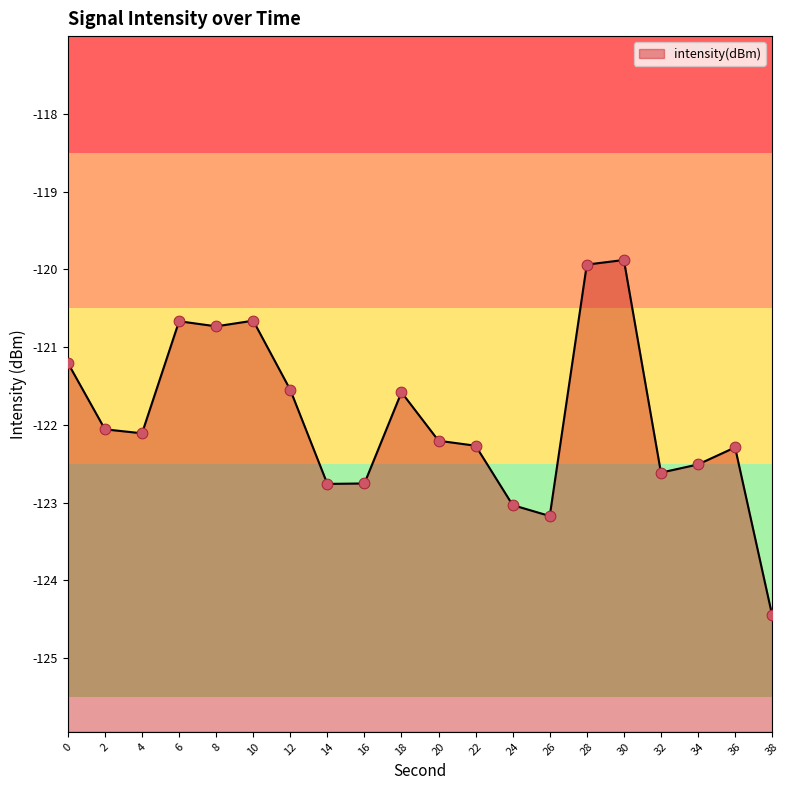

Which has a higher value, 8 or 28?

28